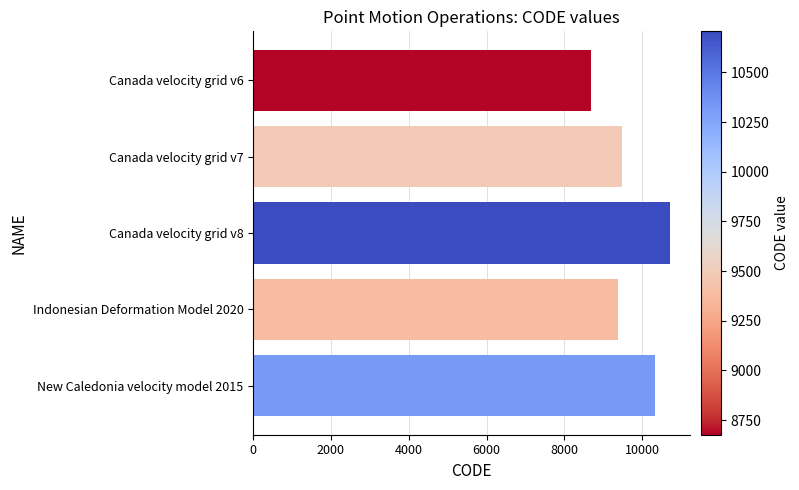

List the labels in order of value, smallest first.

Canada velocity grid v6, Indonesian Deformation Model 2020, Canada velocity grid v7, New Caledonia velocity model 2015, Canada velocity grid v8